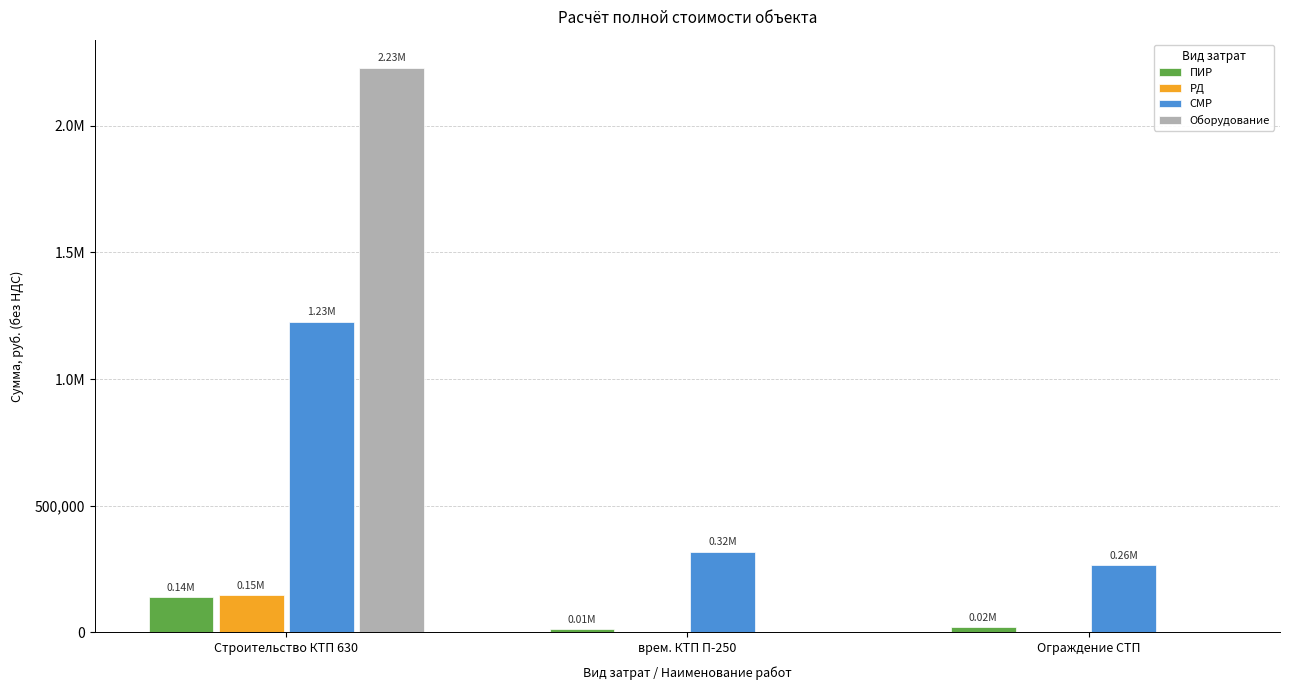

Does the chart contain stacked bars?

No